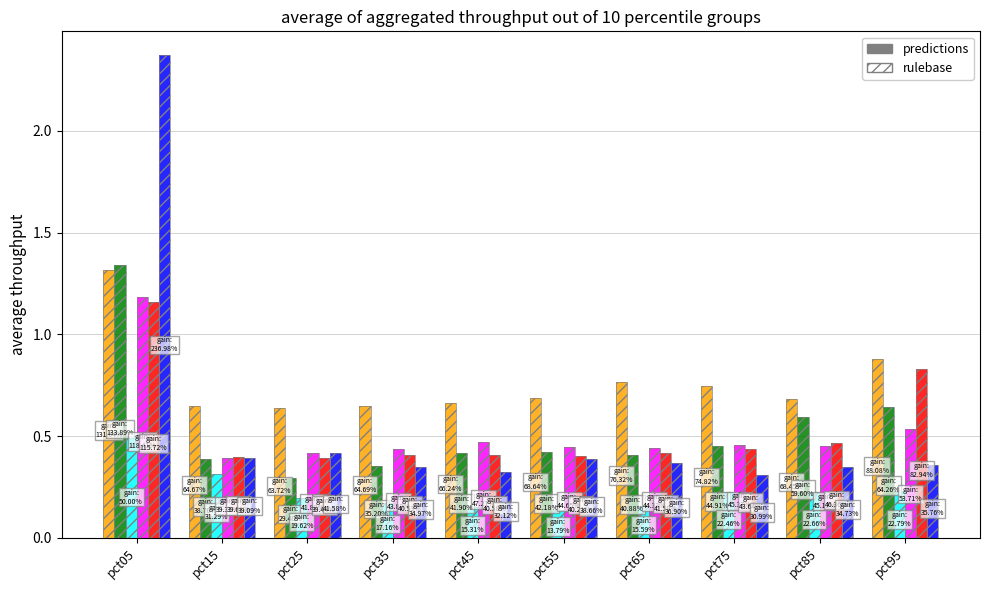

Which label corresponds to the largest value in the chart?

pct05